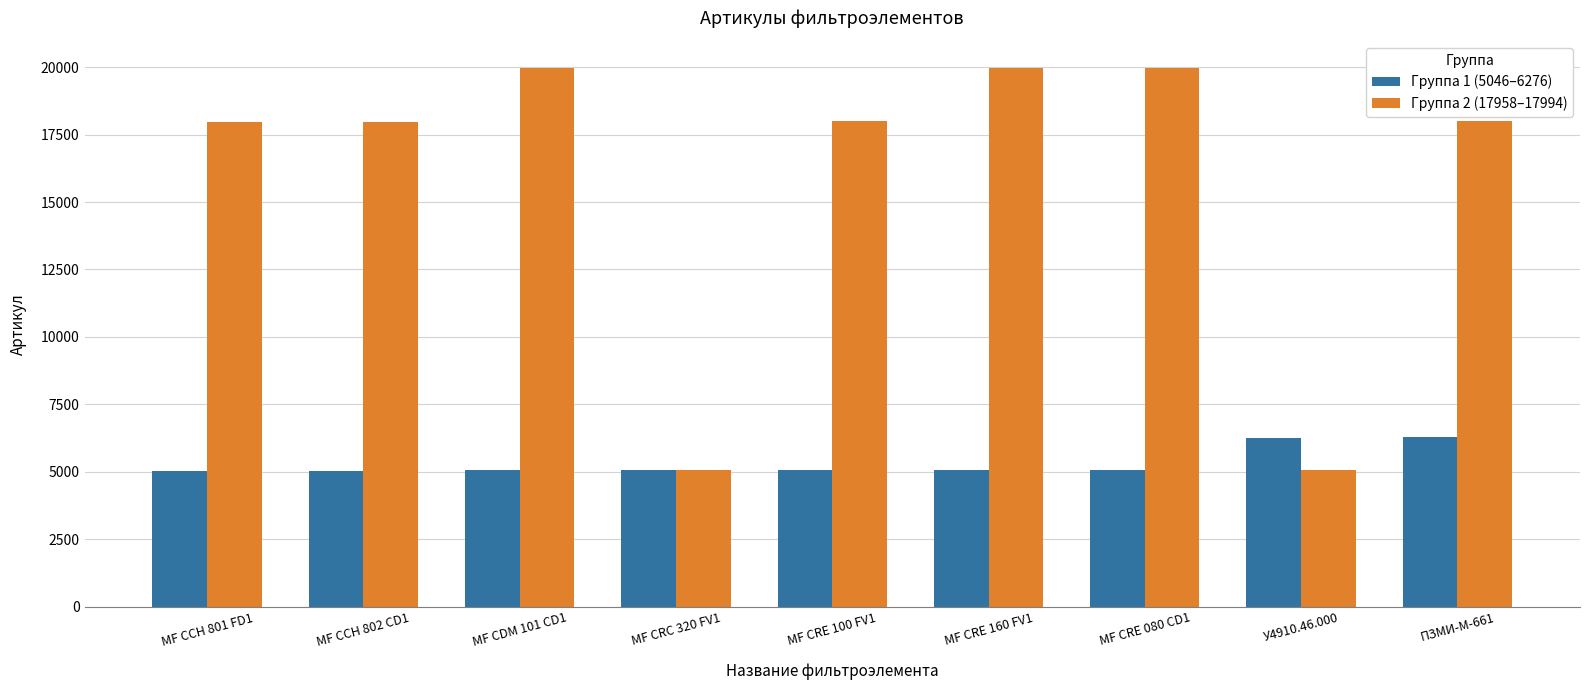

What is the minimum value for Группа 1 (5046–6276)?

5046